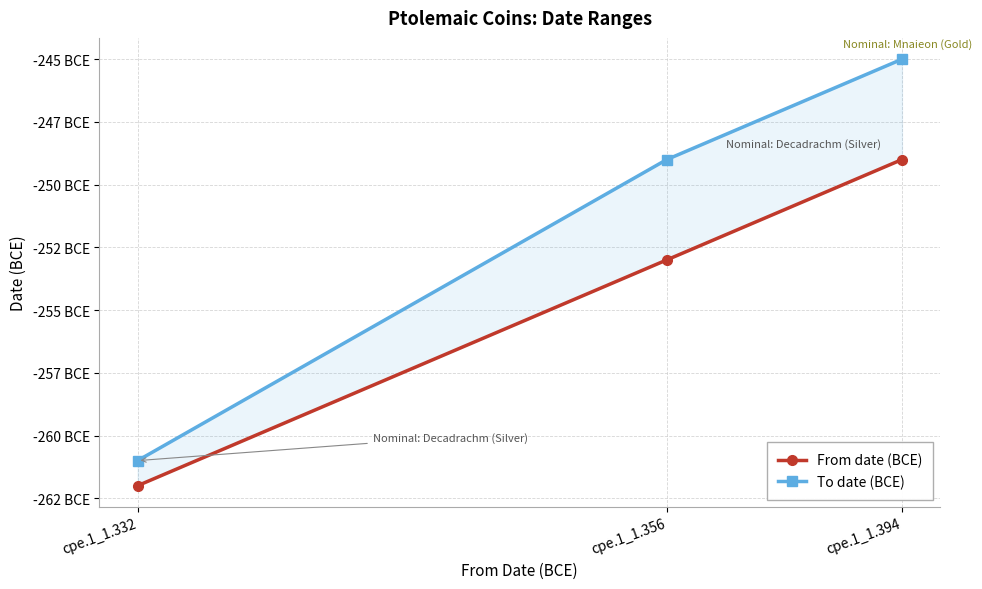

Reading right to left, transcribe all the data shown in this chart.

From date (BCE): -249	-253	-262
To date (BCE): -245	-249	-261